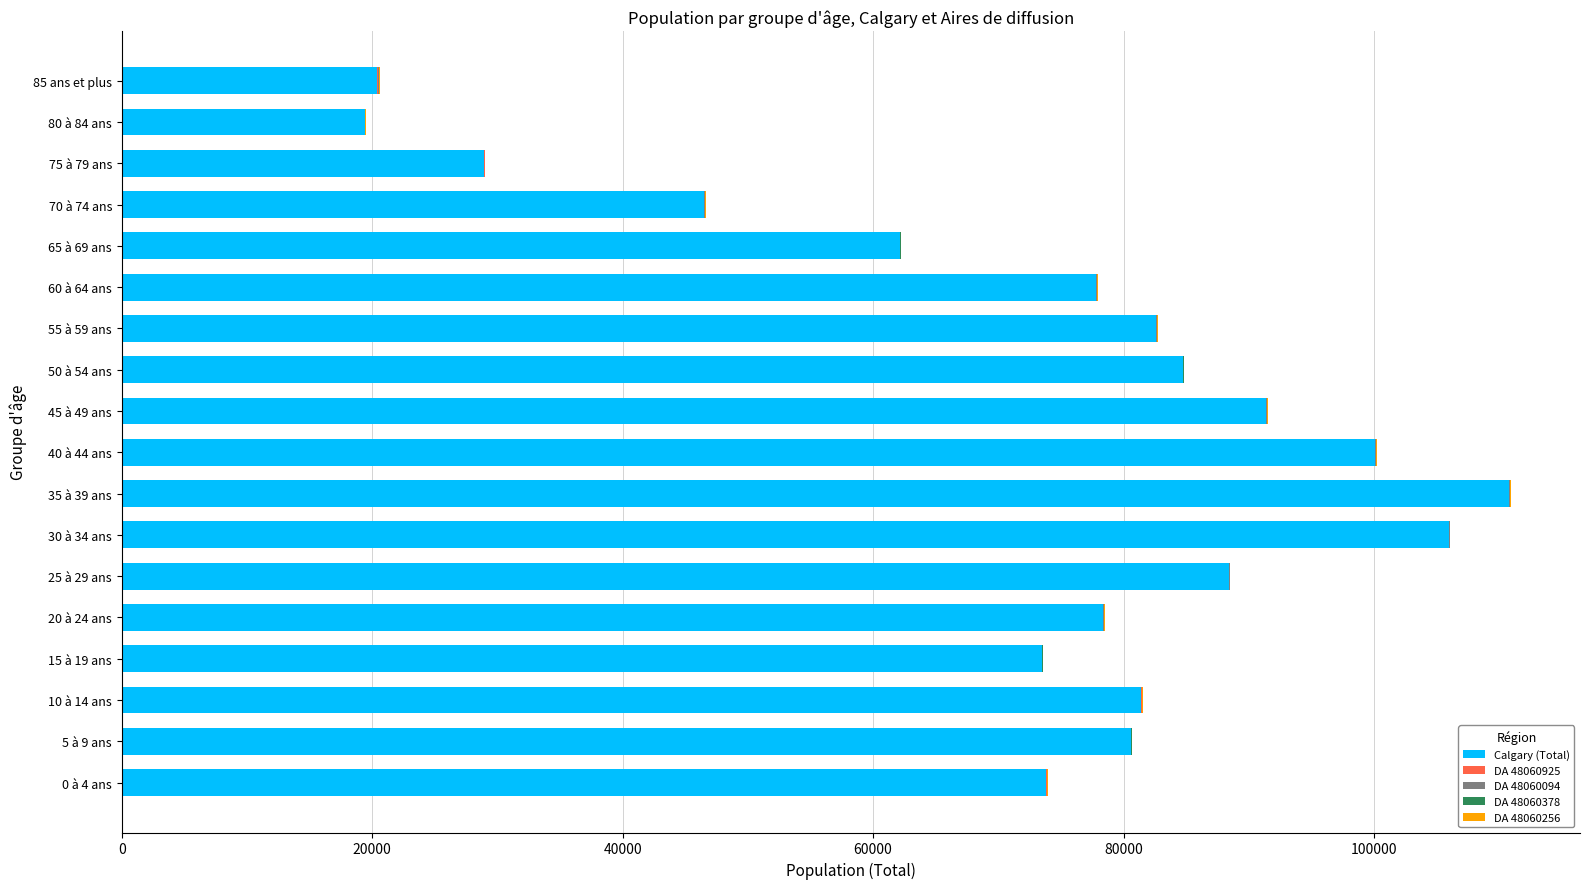

How many series are shown in this chart?

5